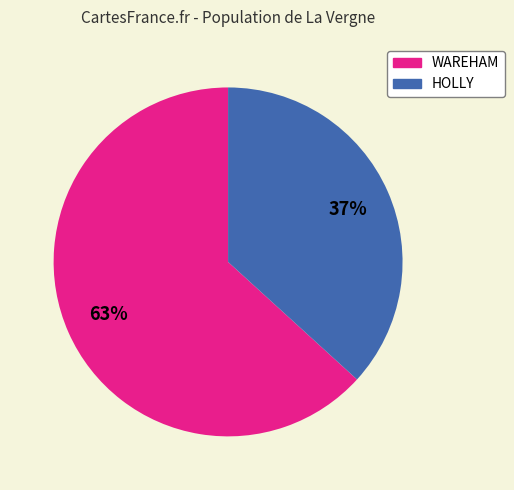

Is it true that HOLLY is 23% of the pie?

False